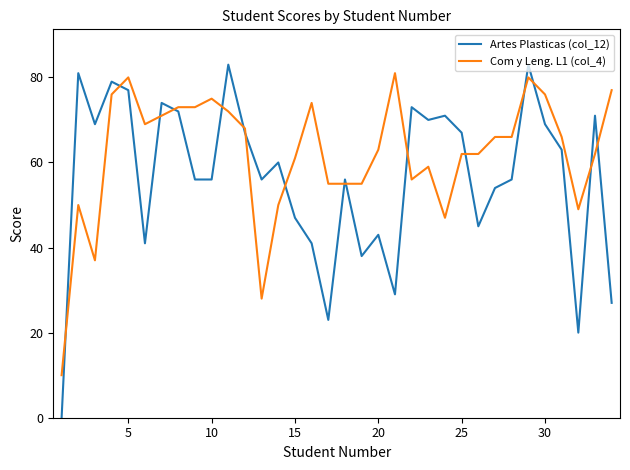

Reading left to right, transcribe all the data shown in this chart.

Artes Plasticas (col_12): 0	81	69	79	77	41	74	72	56	56	83	67	56	60	47	41	23	56	38	43	29	73	70	71	67	45	54	56	83	69	63	20	71	27
Com y Leng. L1 (col_4): 10	50	37	76	80	69	71	73	73	75	72	68	28	50	61	74	55	55	55	63	81	56	59	47	62	62	66	66	80	76	66	49	62	77